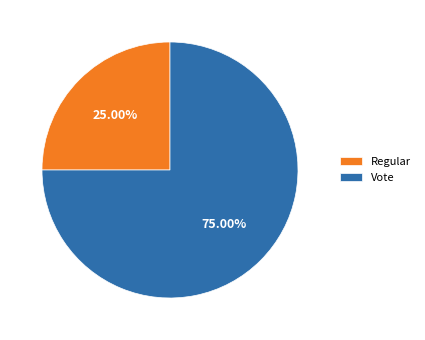

Approximately how many times larger is the value at Regular compared to Vote?

0.3